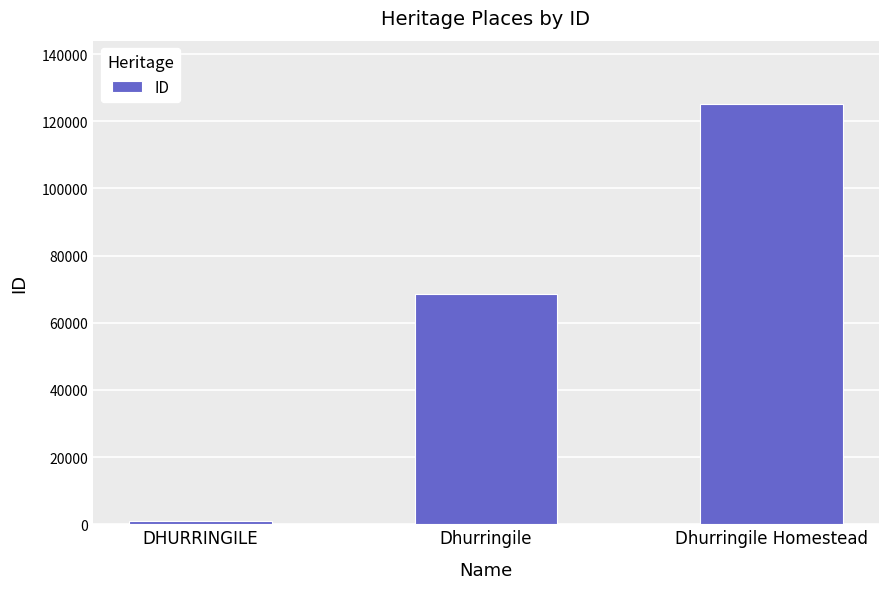

What is the average value?

64867